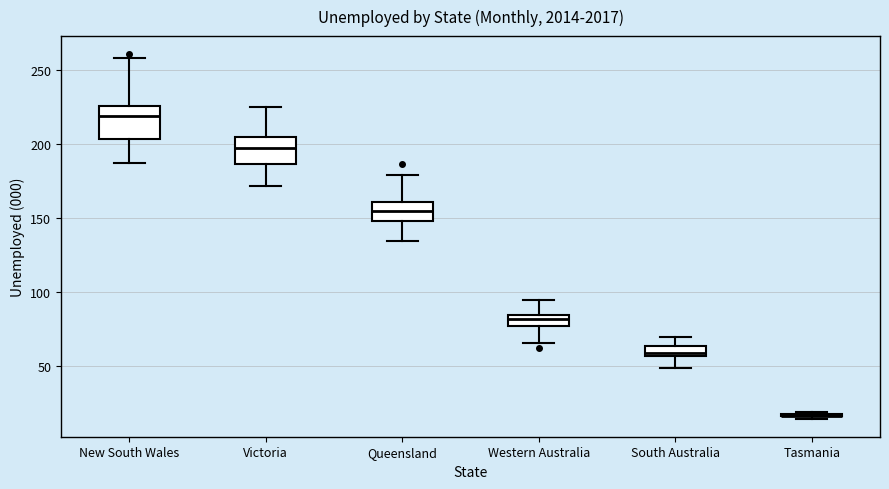

Where is the upper edge of the box for Victoria on the y-axis? The values are not printed on the chart, so give them approximately, as read against the axis.

205